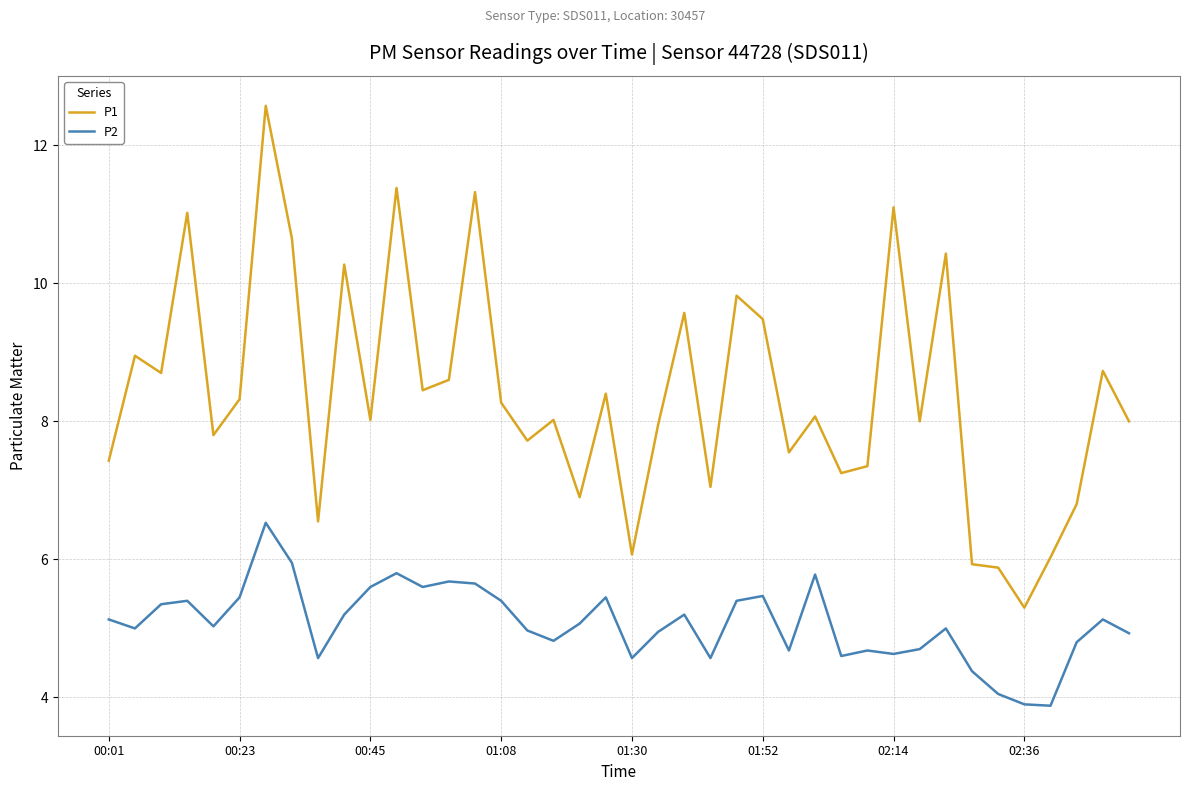

What are all the series names shown in the legend?

P1, P2